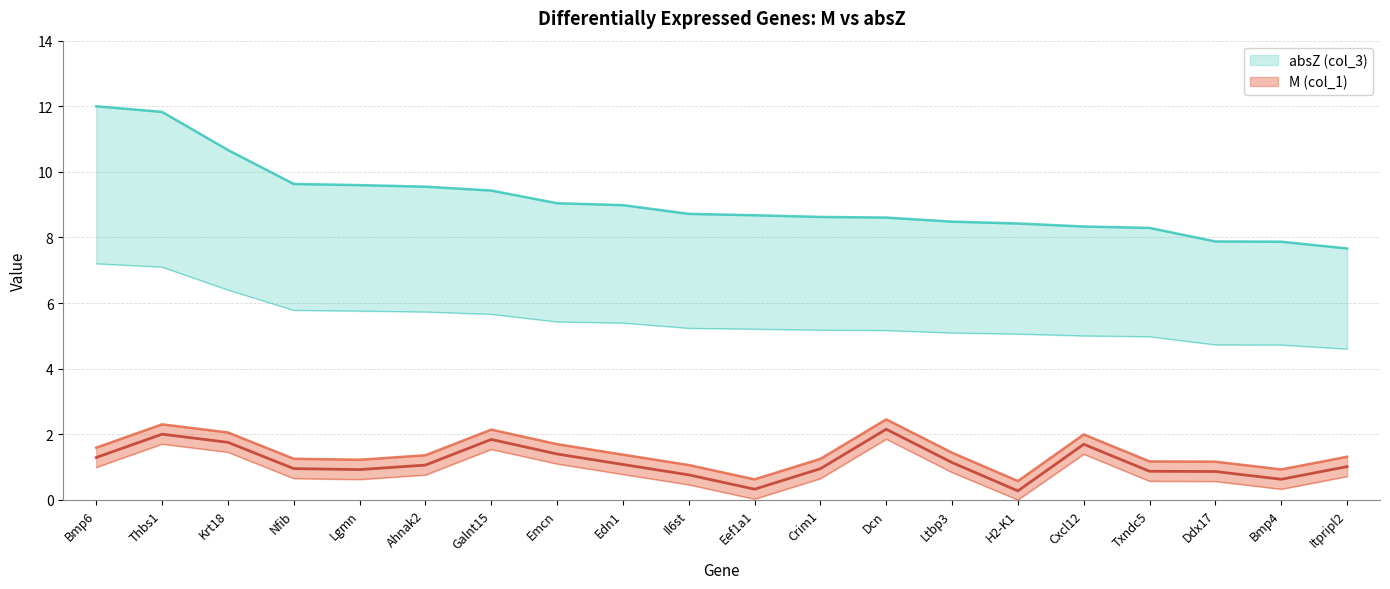

How many values in the M (col_1) series are below 1?

9